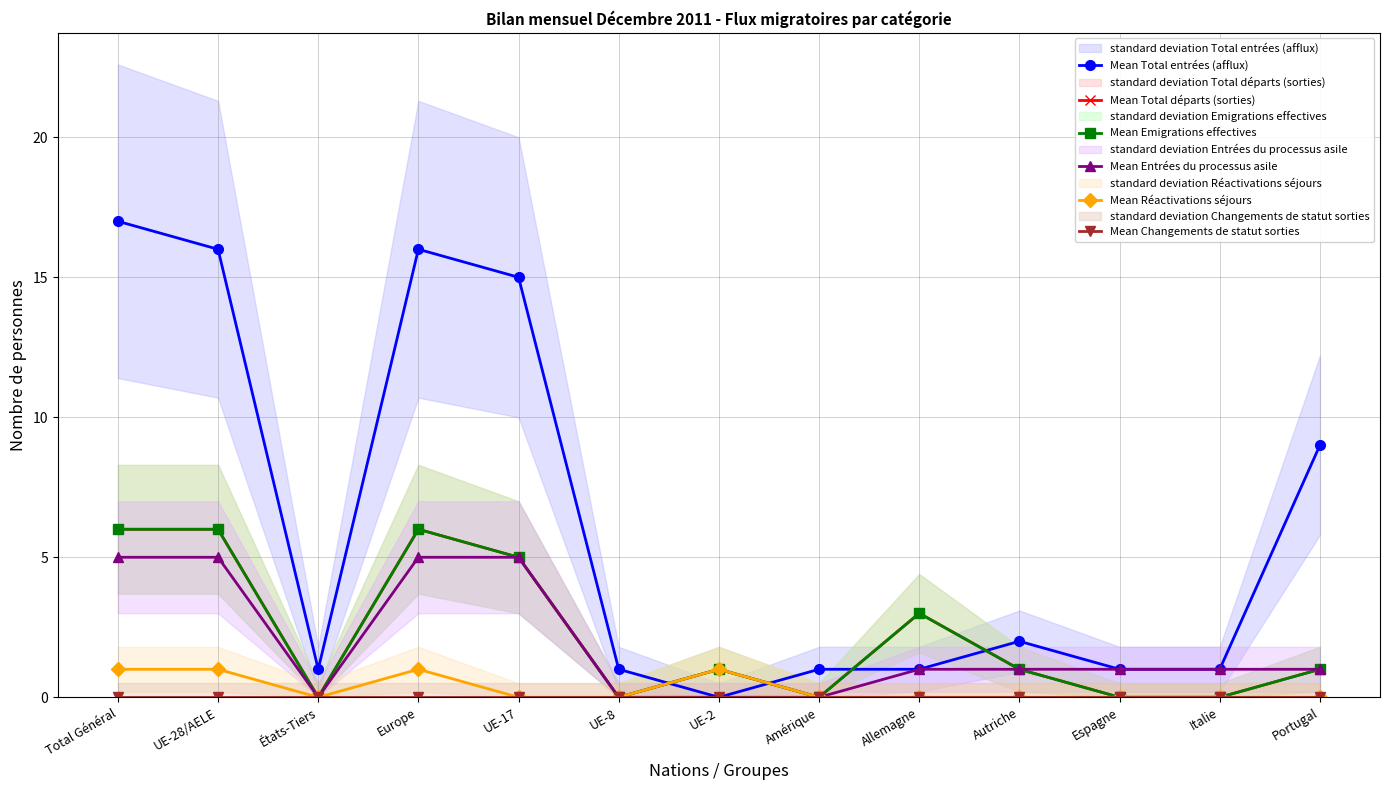

At which label does Mean Changements de statut sorties reach its minimum?

Total Général